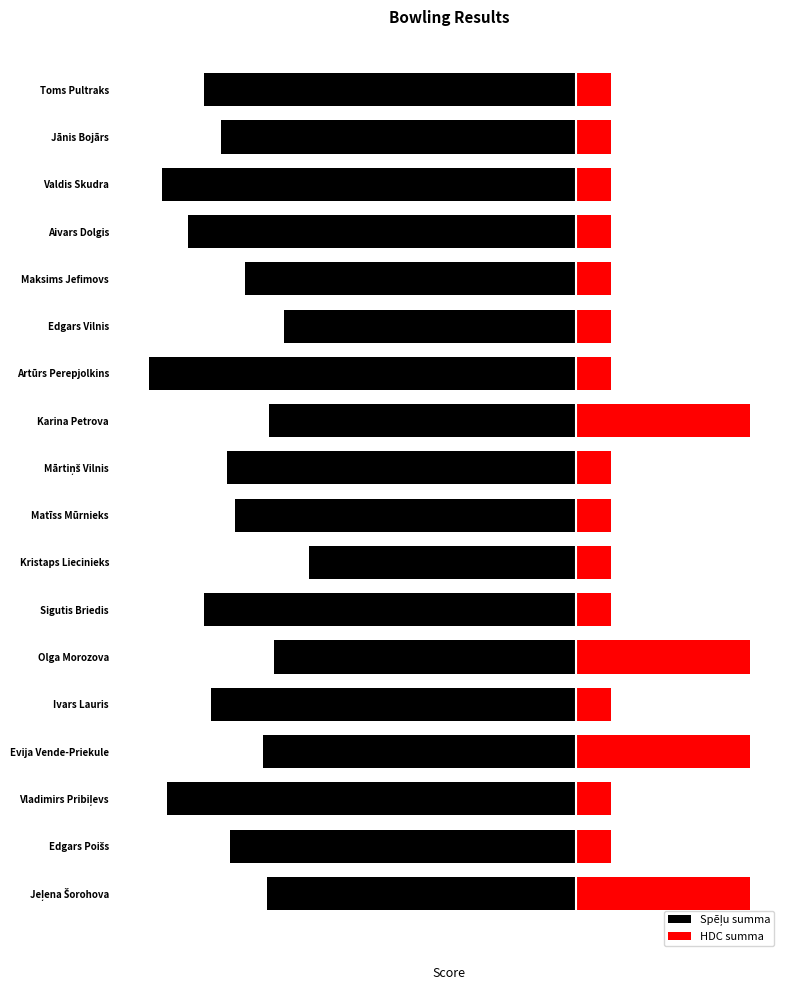

Reading left to right, what are all the values shown in this chart?

Spēļu summa: 0=-892	1=-998	2=-1181	3=-905	4=-1055	5=-873	6=-1074	7=-770	8=-985	9=-1008	10=-885	11=-1233	12=-844	13=-957	14=-1119	15=-1194	16=-1024	17=-1075
HDC summa: 0=500	1=100	2=100	3=500	4=100	5=500	6=100	7=100	8=100	9=100	10=500	11=100	12=100	13=100	14=100	15=100	16=100	17=100